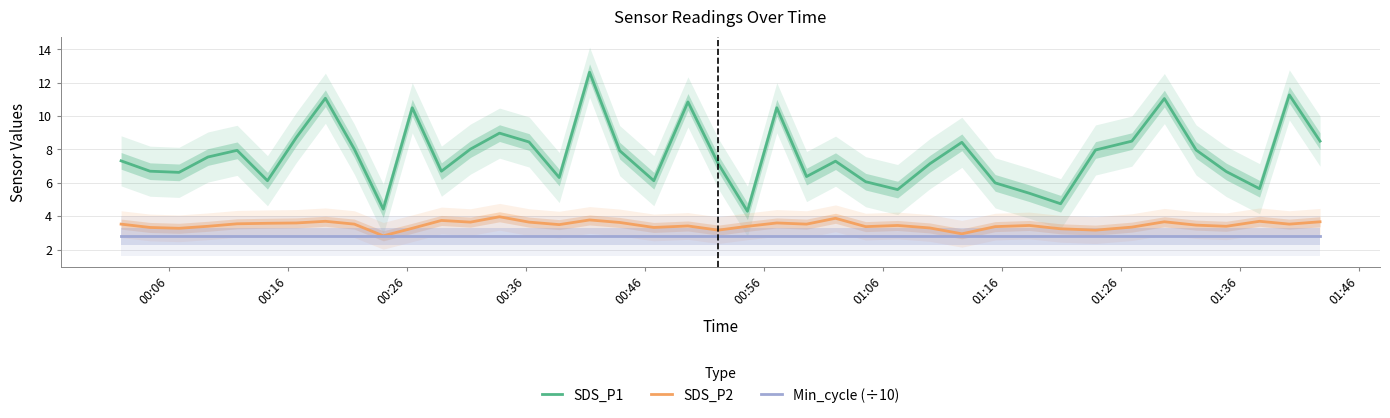

True or false: SDS_P2 and SDS_P1 intersect in this chart.

False